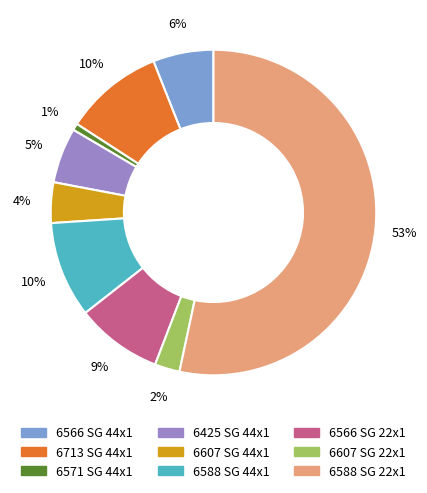

True or false: 6607 SG 44x1 accounts for 16% of the total.

False